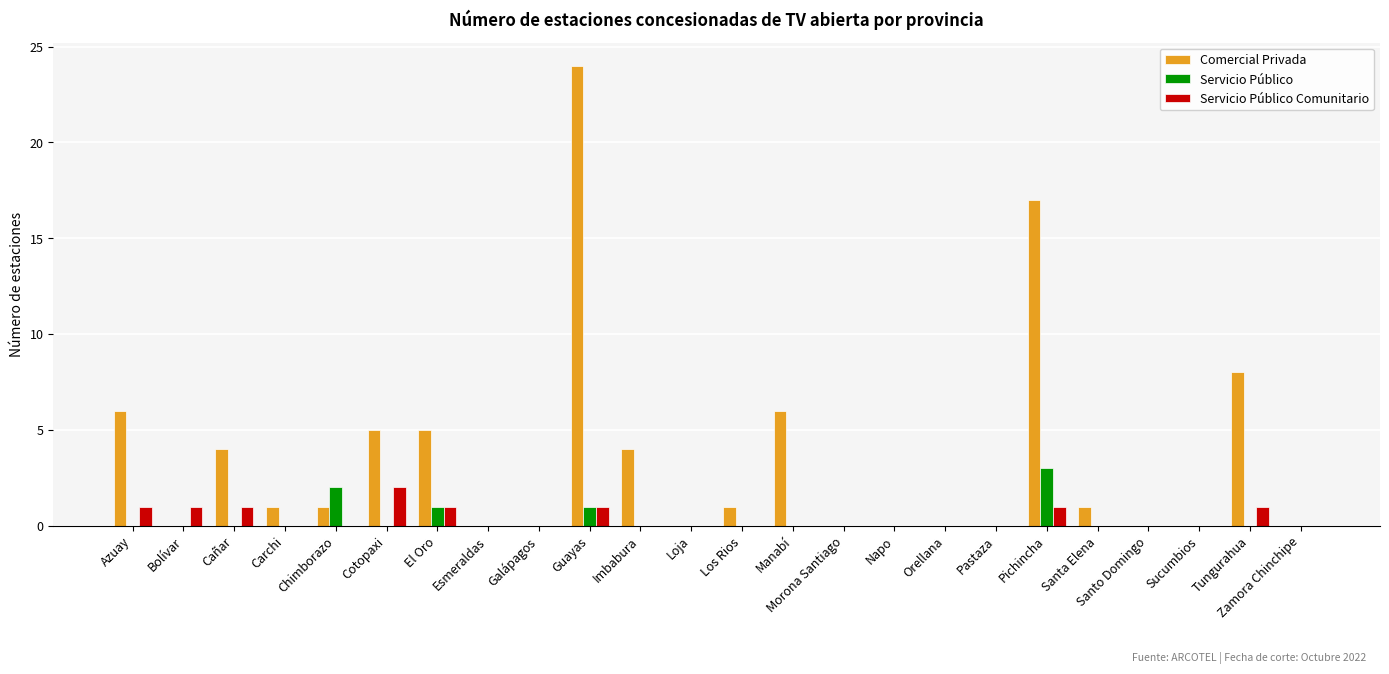

What is the sum of all Servicio Público Comunitario values?

9